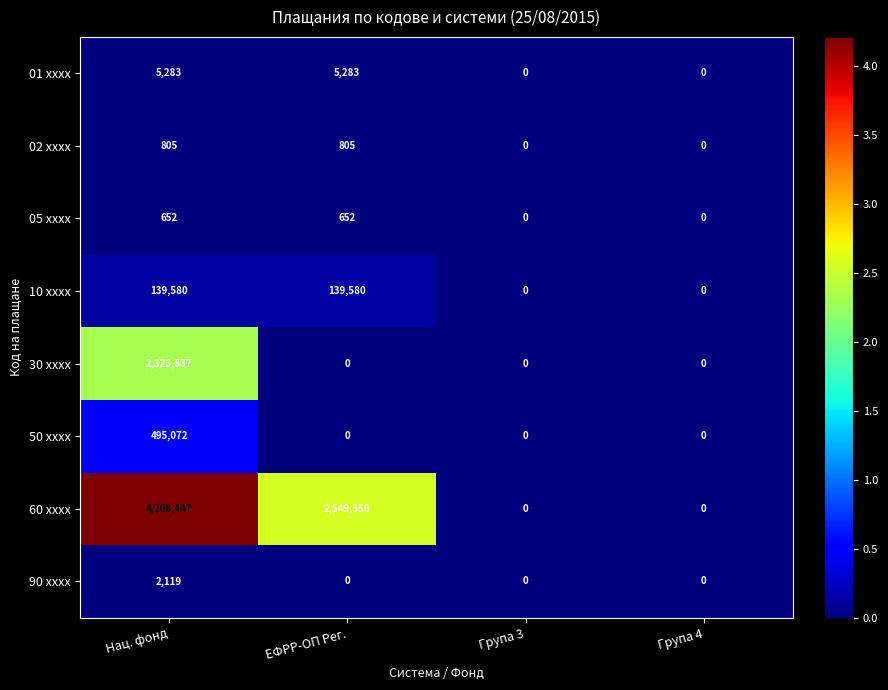

At how many categories does at least one series exceed 3540824?

1